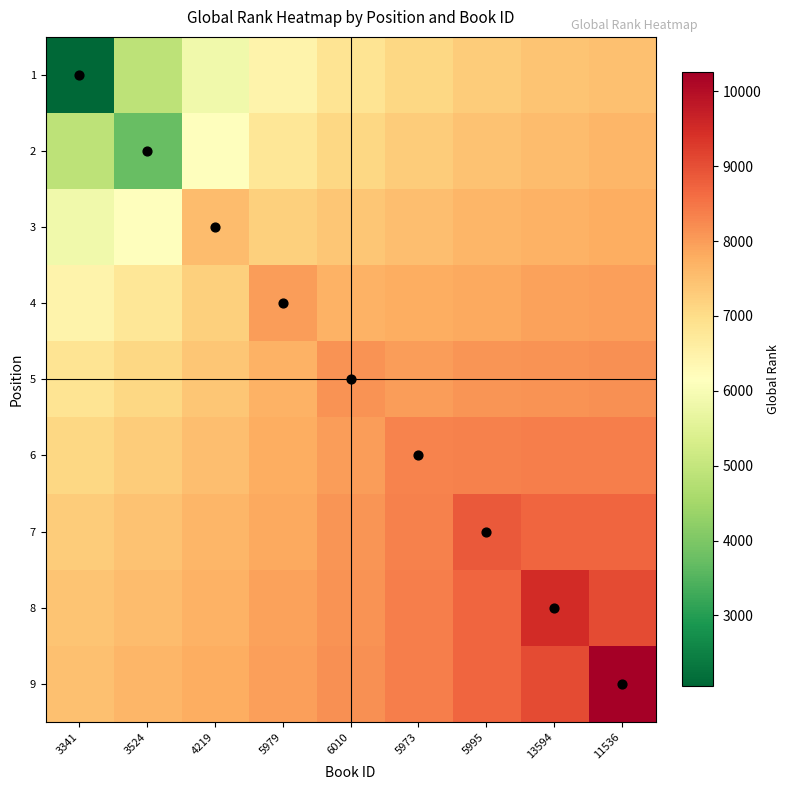

Count the number of categories in the chart.

9